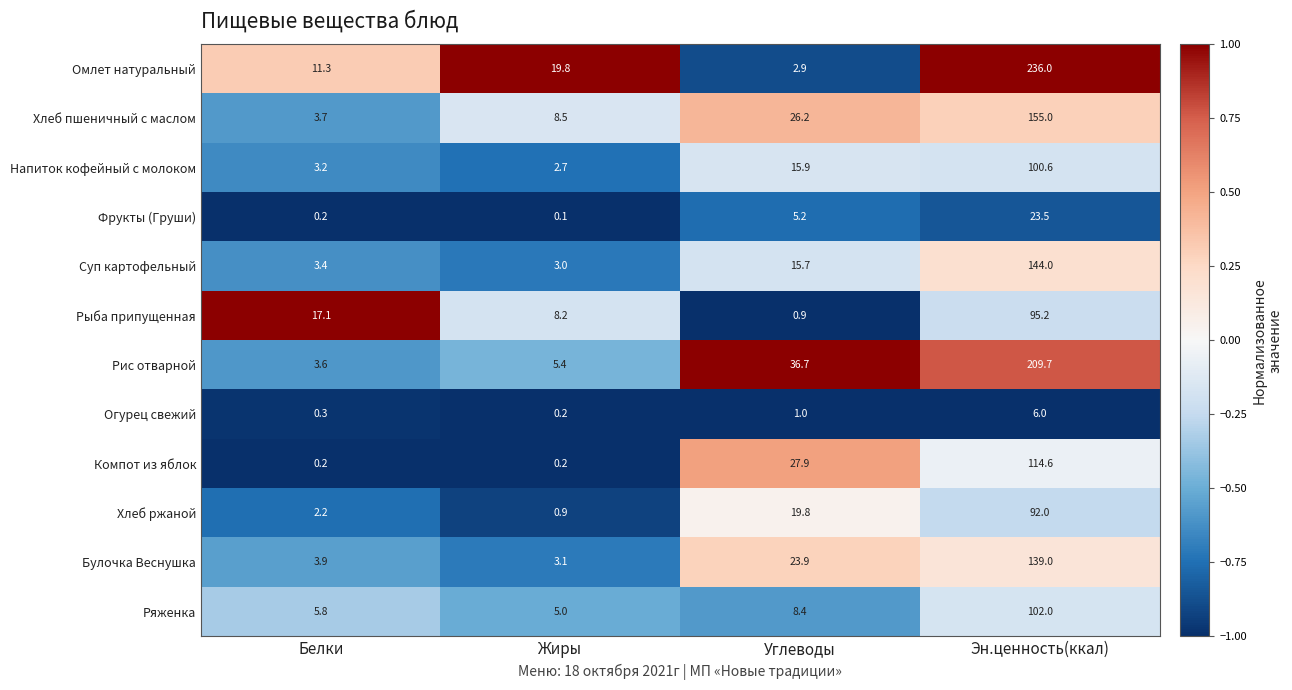

Rank the series by their maximum value, from lowest to highest.

Огурец свежий, Фрукты (Груши), Хлеб ржаной, Рыба припущенная, Напиток кофейный с молоком, Ряженка, Компот из яблок, Булочка Веснушка, Суп картофельный, Хлеб пшеничный с маслом, Рис отварной, Омлет натуральный